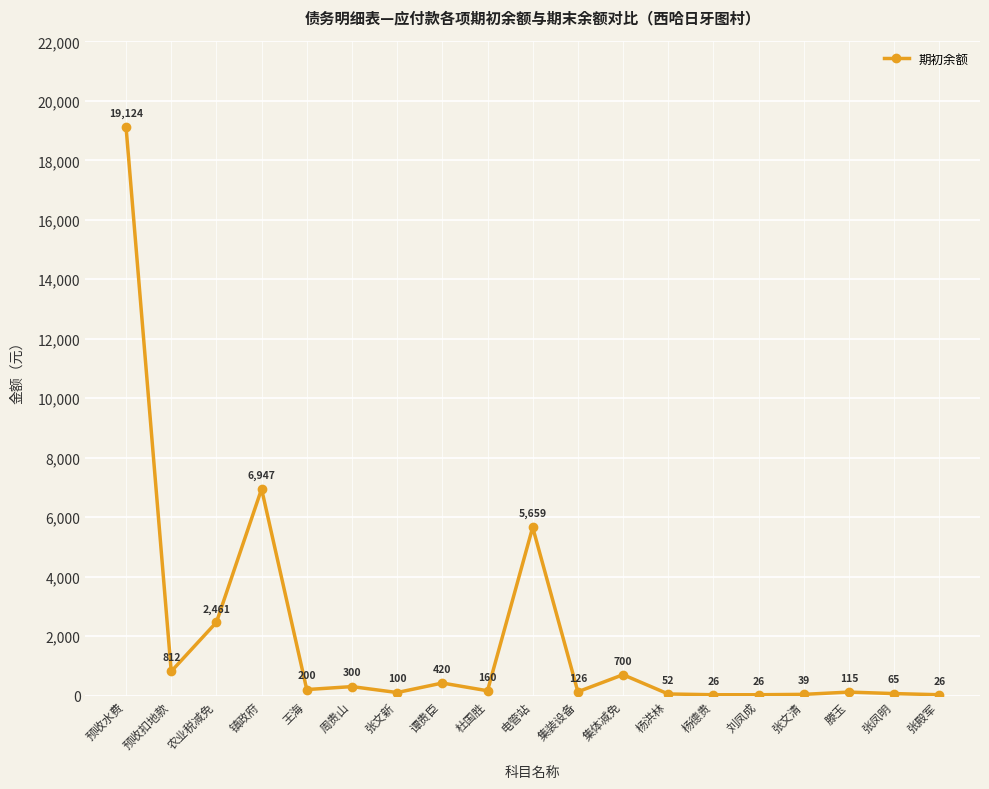

What is the label of the 5th point from the right?

刘凤成